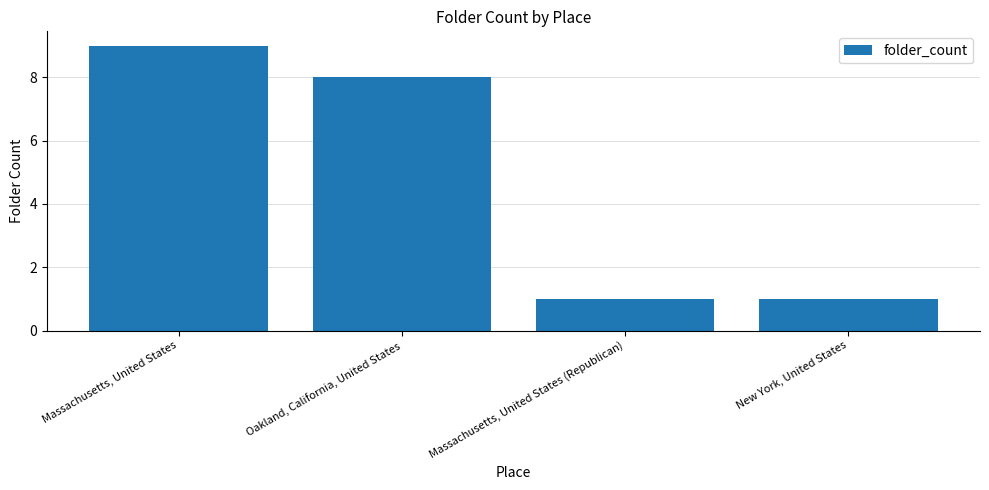

What is the value of the 3rd bar from the left?

1